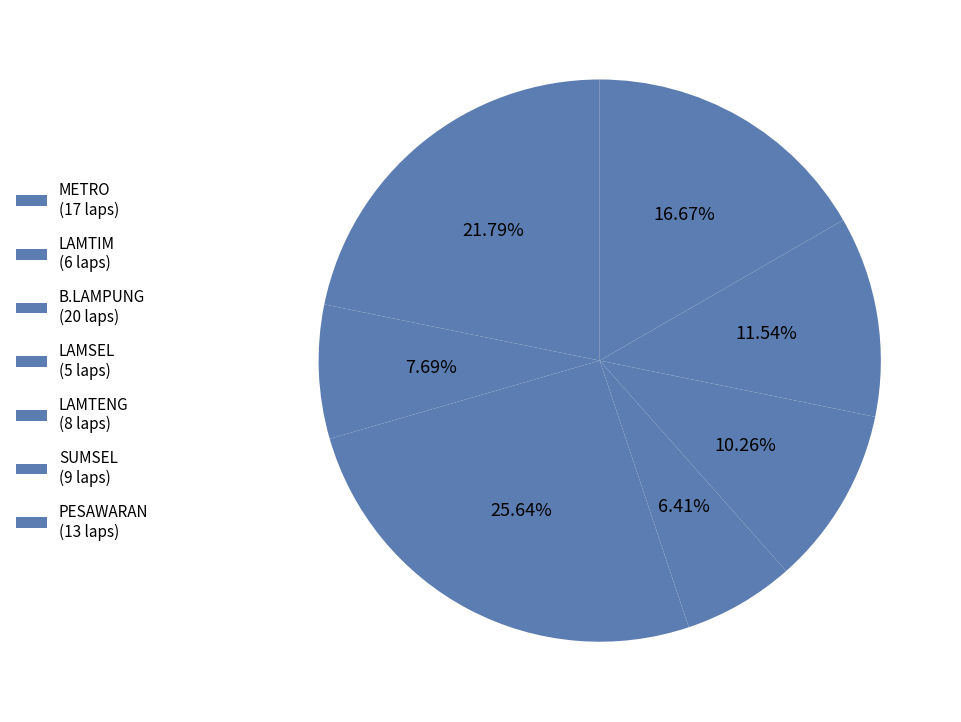

Count the number of slices in the pie.

7